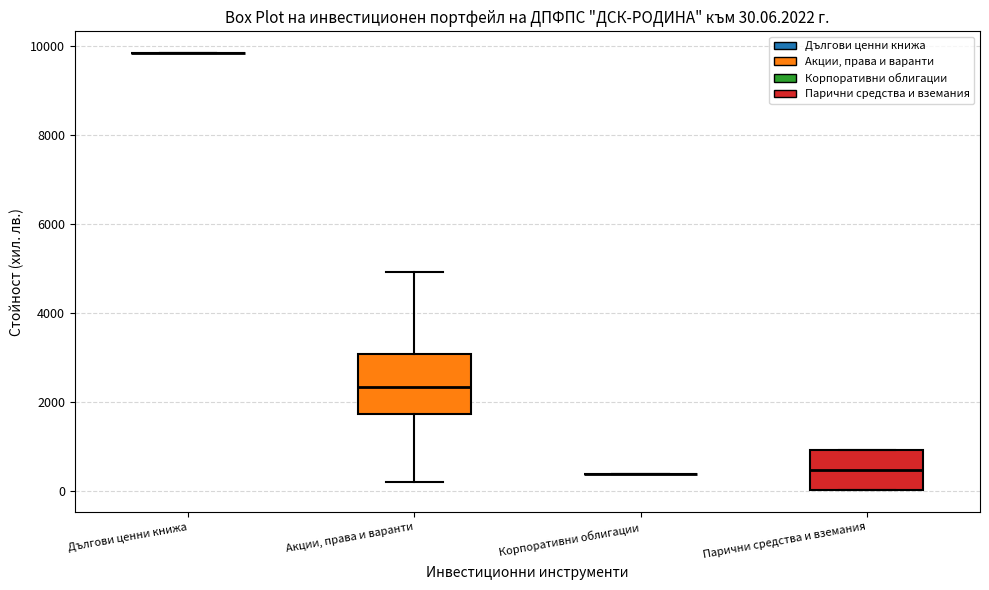

Which box is the tallest, from its lower edge to its upper edge?

Акции, права и варанти